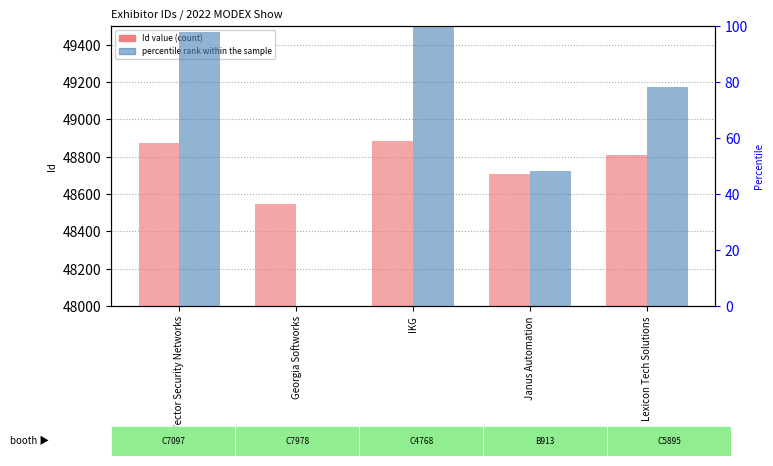

What is the sum of the percentile rank within the sample values at Janus Automation and Vector Security Networks?

146.2